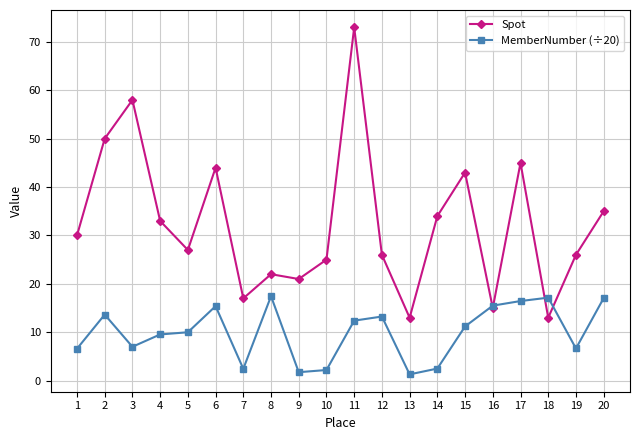

What is the value of the MemberNumber (÷20) point at the 5th from the left?

10.0